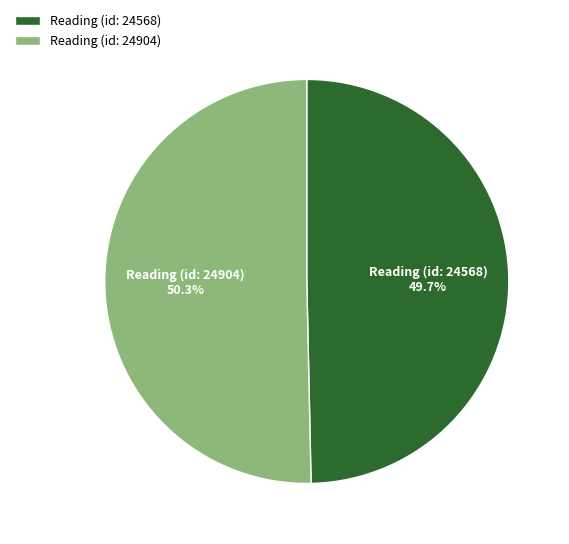

True or false: Reading (id: 24904) accounts for 50% of the total.

True